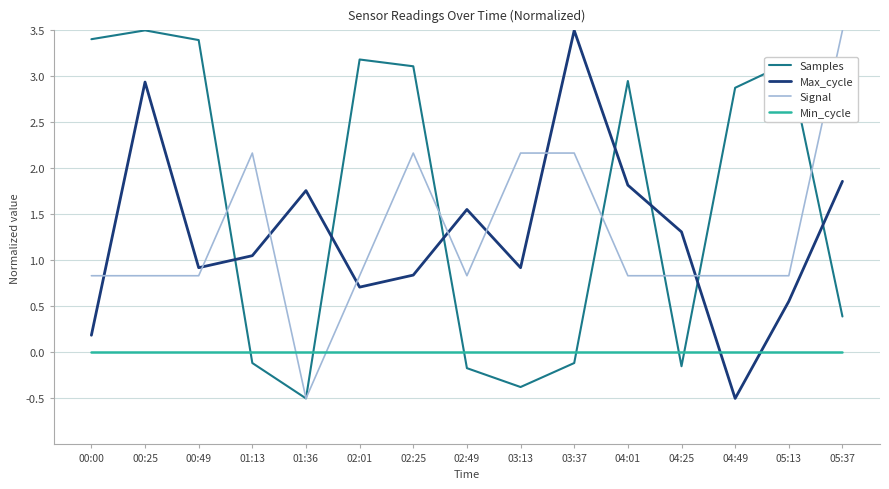

Which series changed the most between 00:00 and 00:25?

Max_cycle